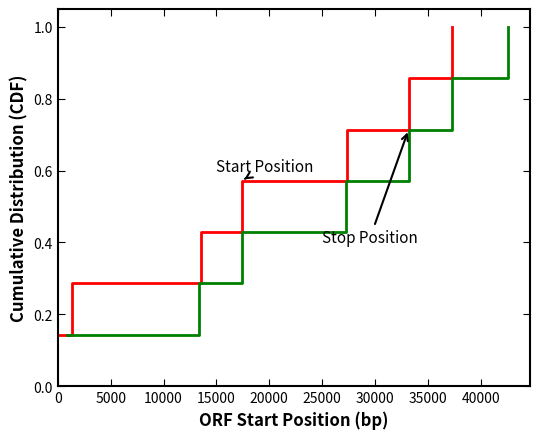

What is the value of the Start Position point at the 7th from the left?

1.0